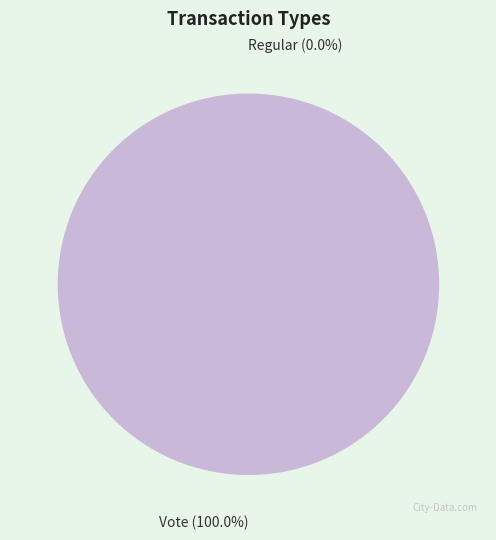

Rank the categories by value from lowest to highest.

Regular, Vote